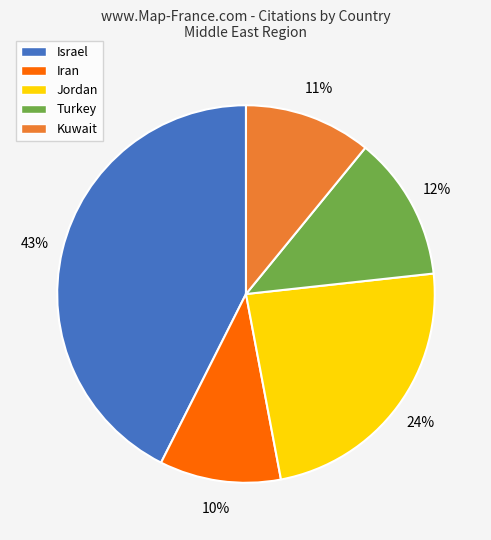

Is it true that Jordan is 24% of the pie?

True